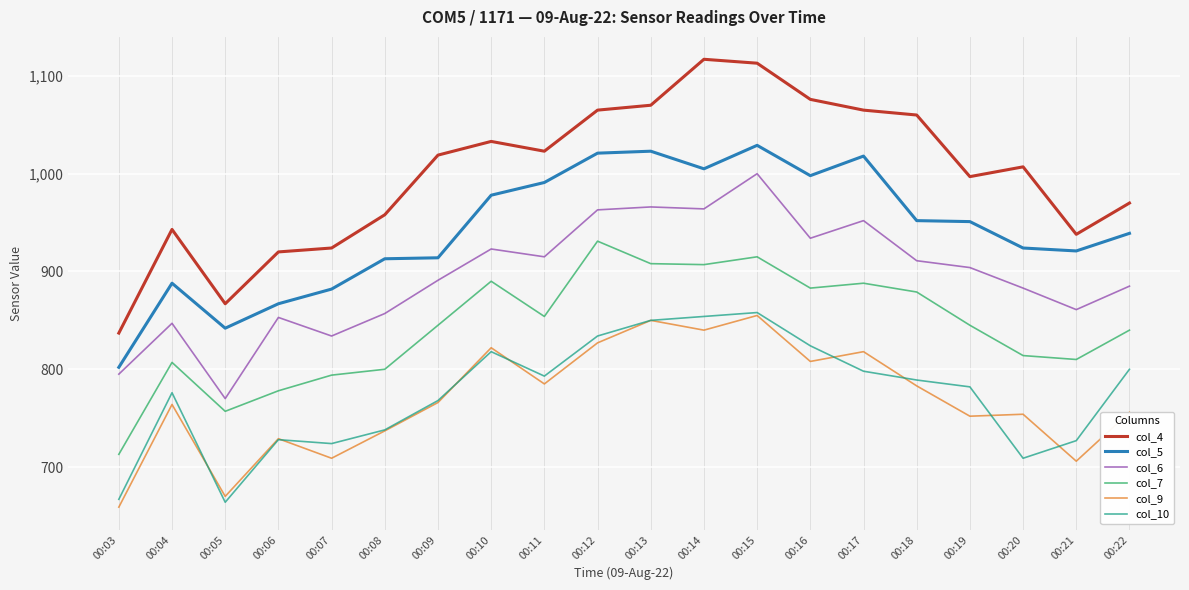

Between 00:16 and 00:18, which series saw the biggest shift?

col_5